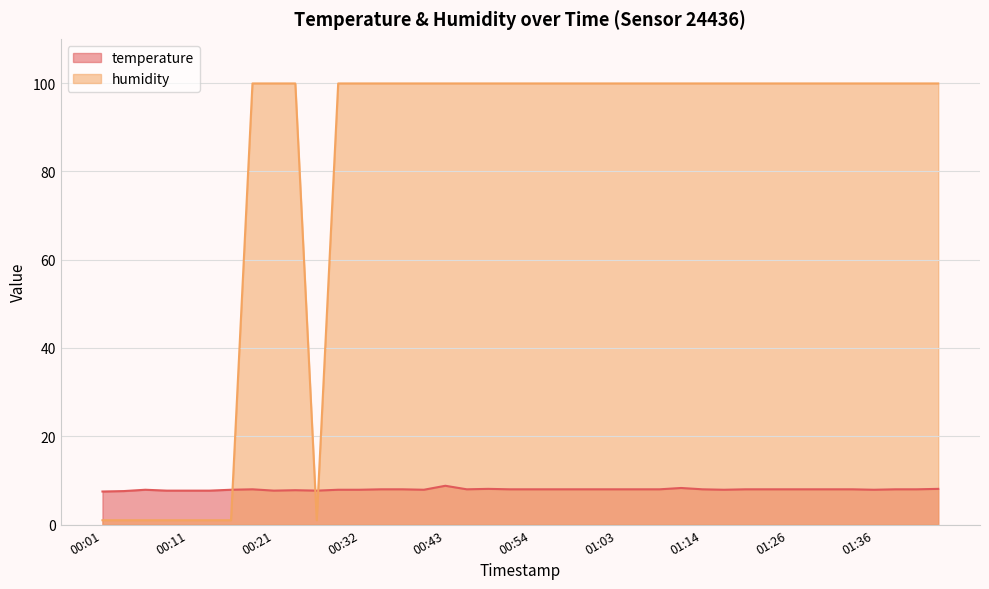

Rank the series by their maximum value, from lowest to highest.

temperature, humidity